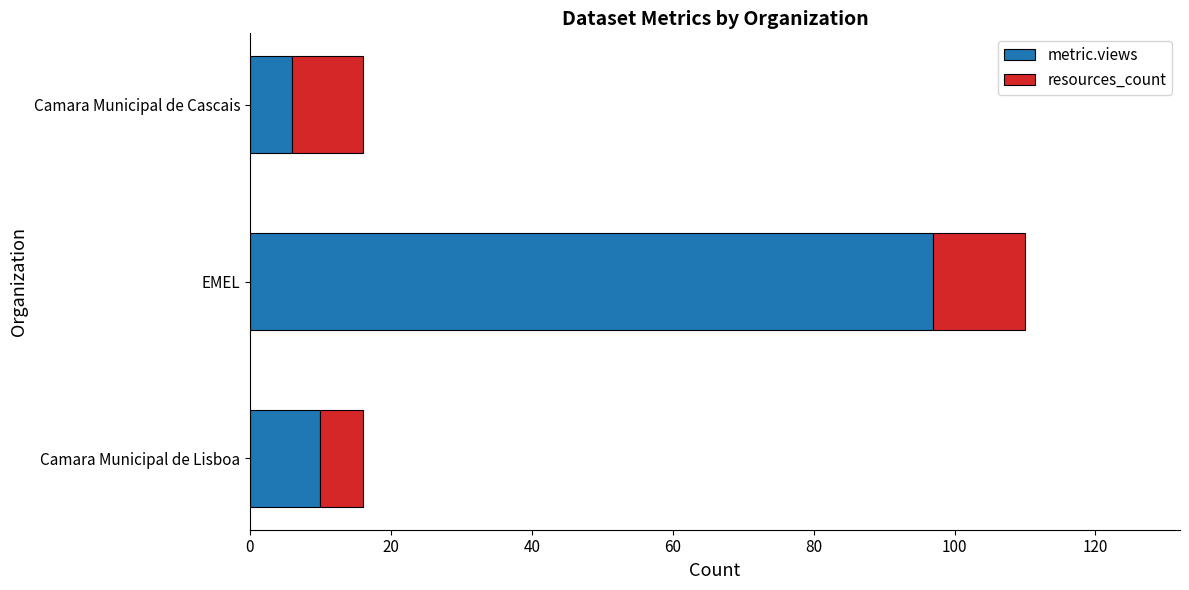

At which category is the sum across all series the highest?

EMEL